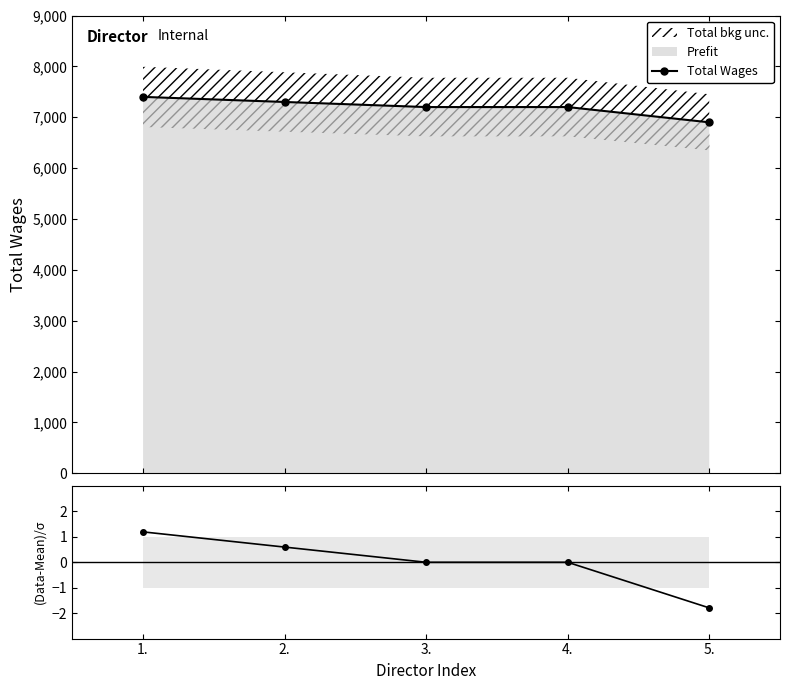

How many values in the Total Wages series exceed 7200?

2